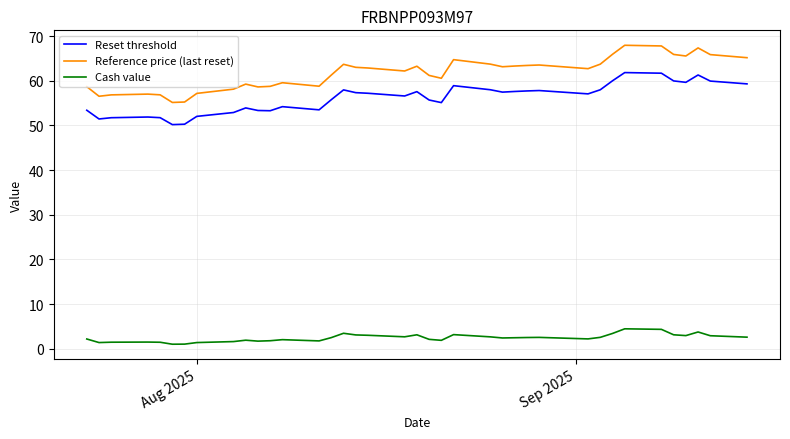

Which series has the widest spread of values?

Reference price (last reset)